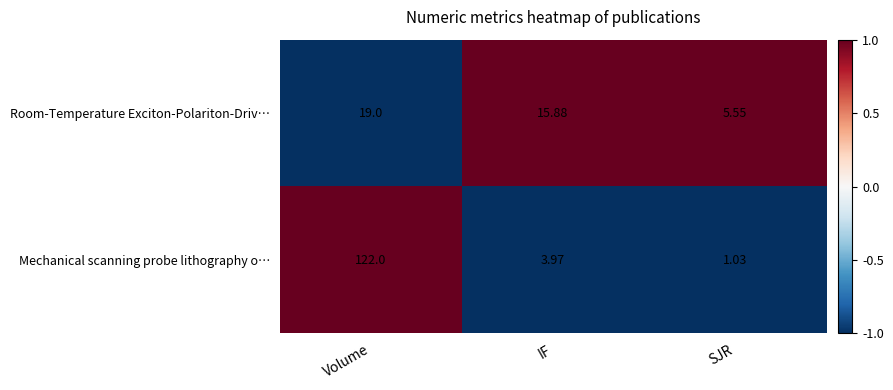

Which series has the largest range (max minus min)?

Mechanical scanning probe lithography o…